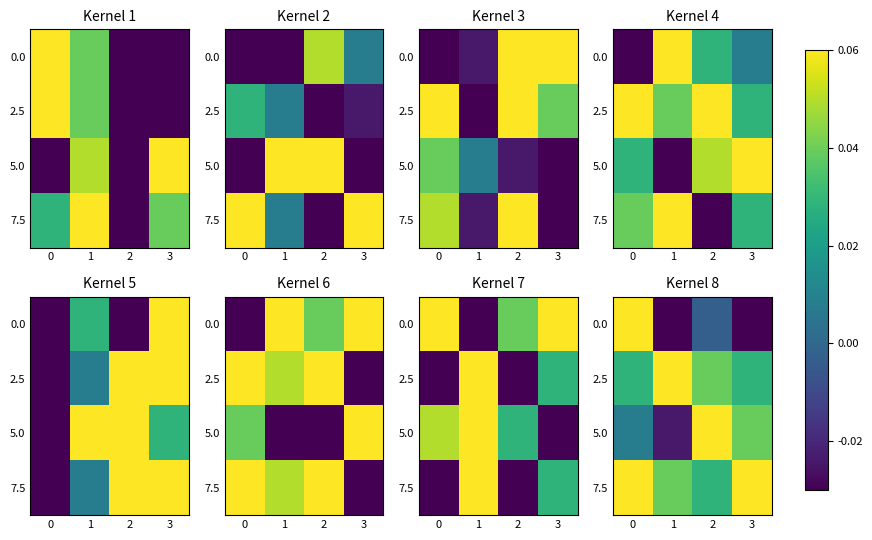

True or false: 5.0 has a value of 0.0 at 0.

False